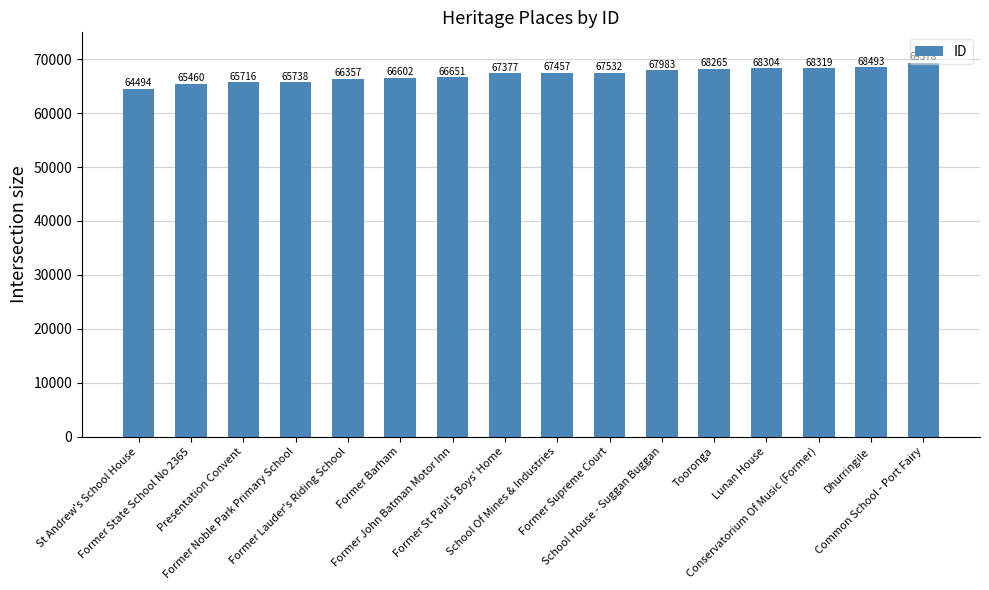

Rank the categories by value from lowest to highest.

St Andrew's School House, Former State School No 2365, Presentation Convent, Former Noble Park Primary School, Former Lauder's Riding School, Former Barham, Former John Batman Motor Inn, Former St Paul's Boys' Home, School Of Mines & Industries, Former Supreme Court, School House - Suggan Buggan, Tooronga, Lunan House, Conservatorium Of Music (Former), Dhurringile, Common School - Port Fairy